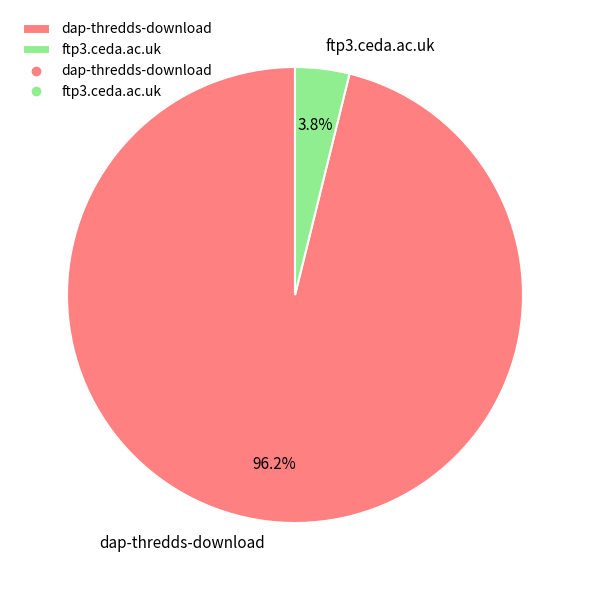

Do ftp3.ceda.ac.uk and dap-thredds-download together represent more than half of the pie?

Yes